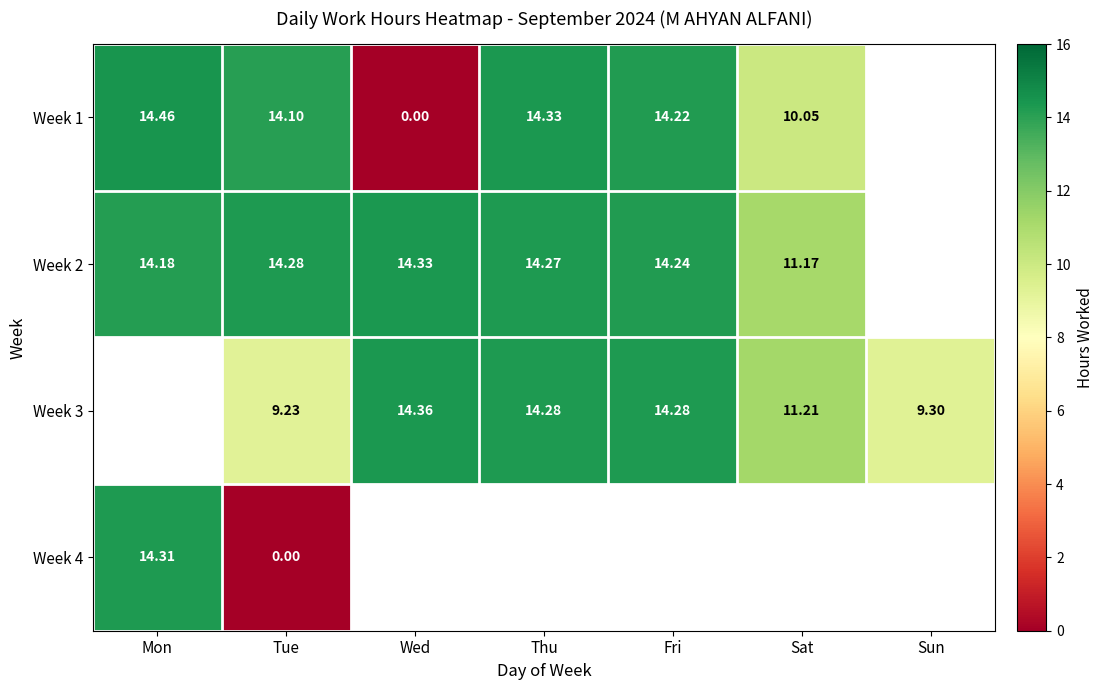

Is the value of Week 4 at Mon greater than the value of Week 2 at Wed?

No